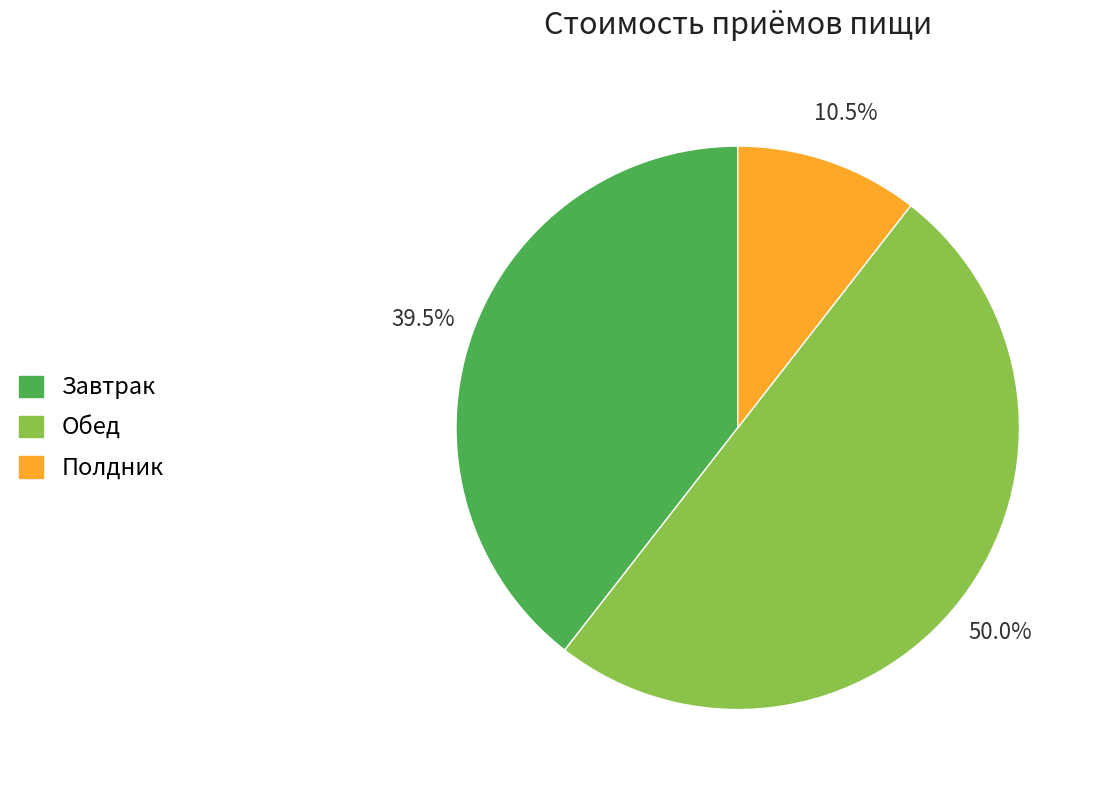

Which has a higher value, Полдник or Завтрак?

Завтрак